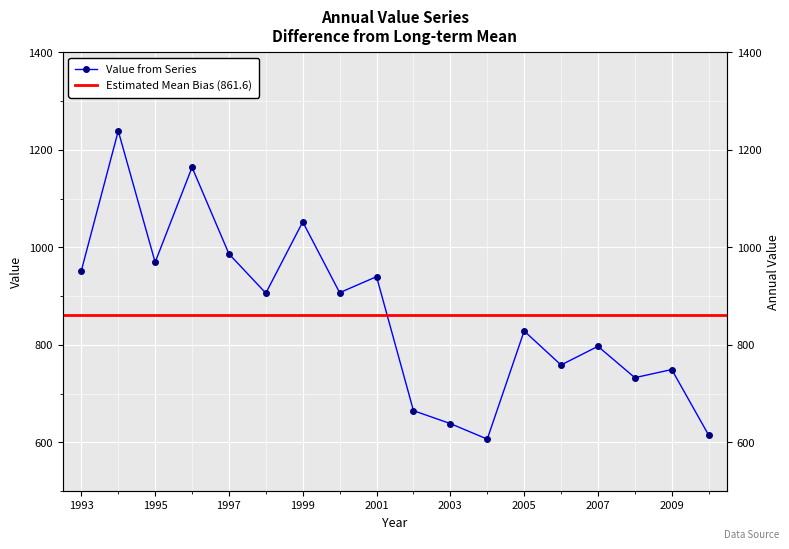

At which label is the value closest to 922?

2000